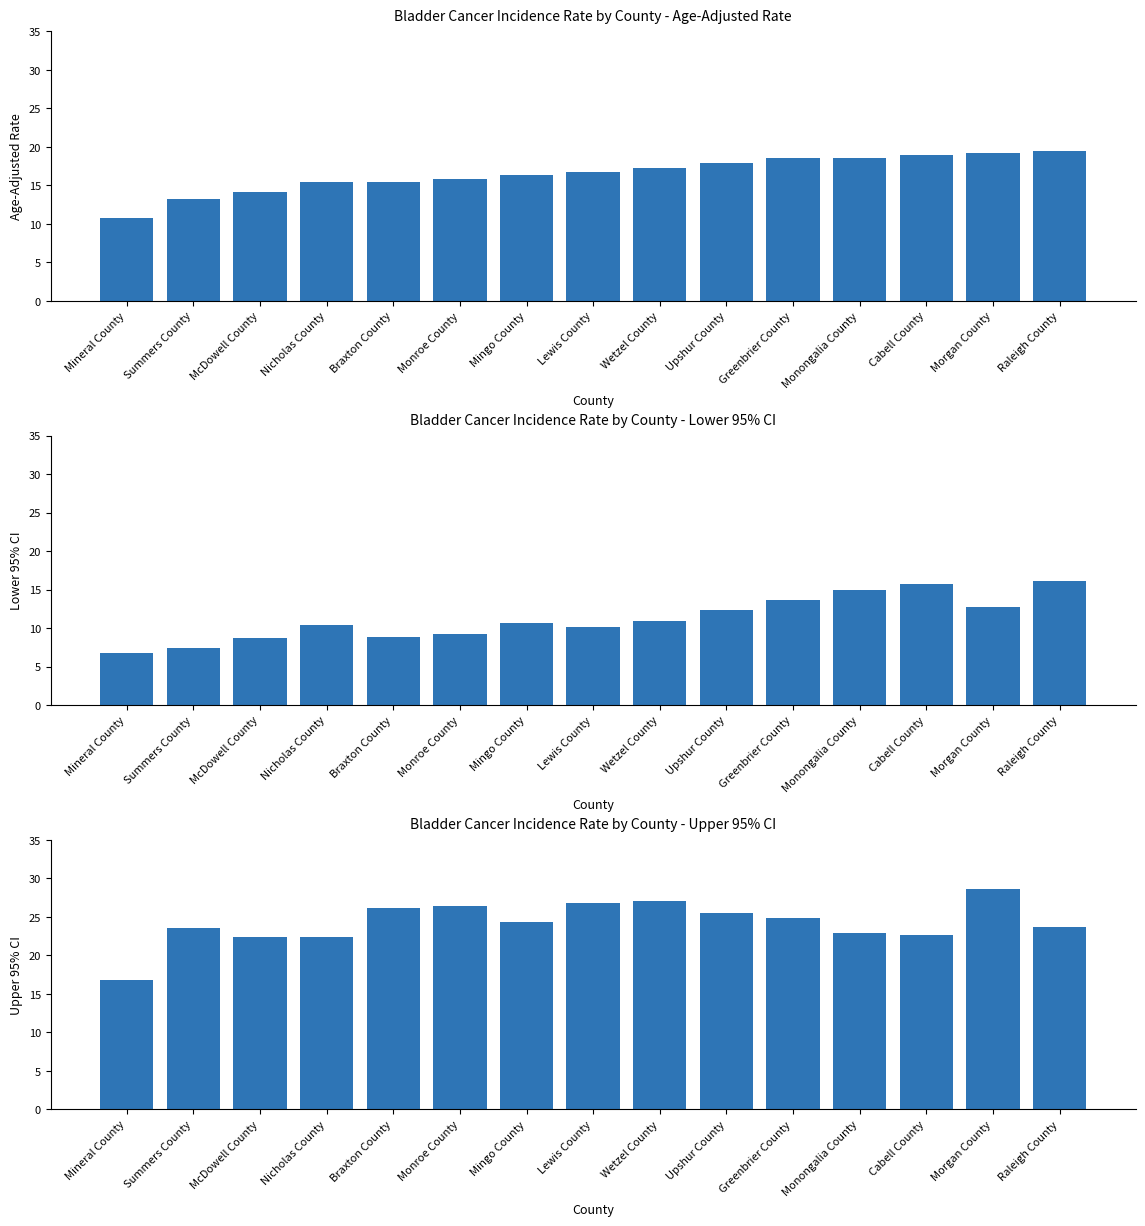

What position from the right is Greenbrier County?

5